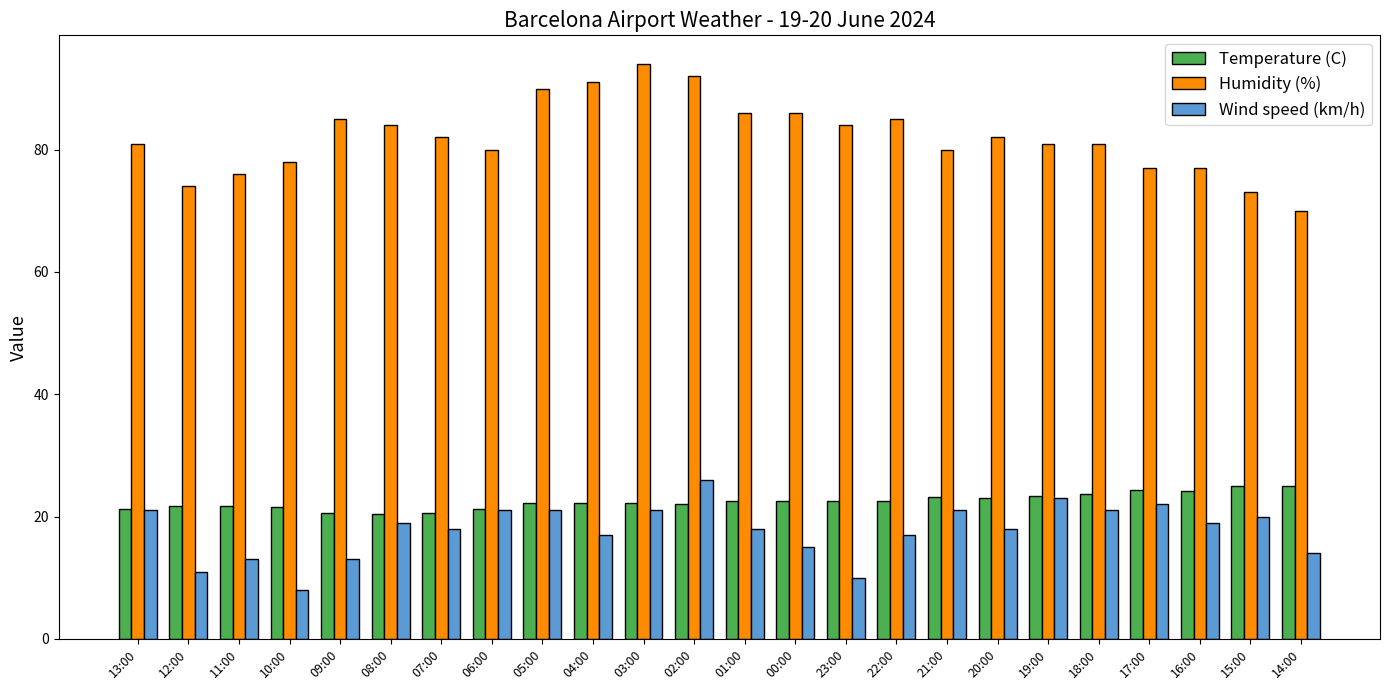

The Humidity (%) series shows 139.6 at 20:00. True or false?

False